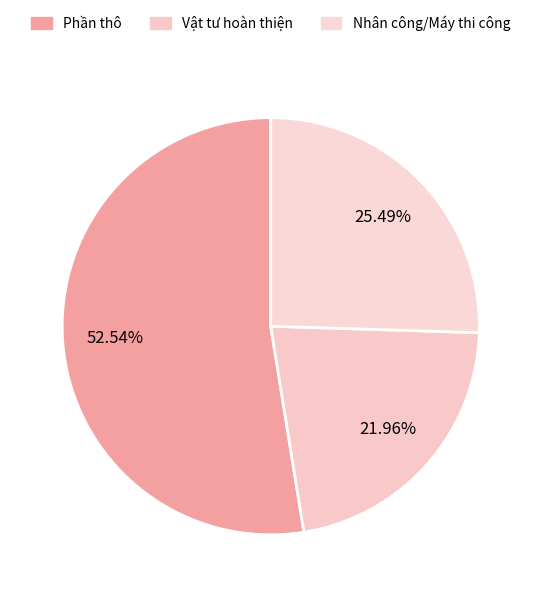

Rank the categories by value from lowest to highest.

Vật tư hoàn thiện, Nhân công/Máy thi công, Phần thô